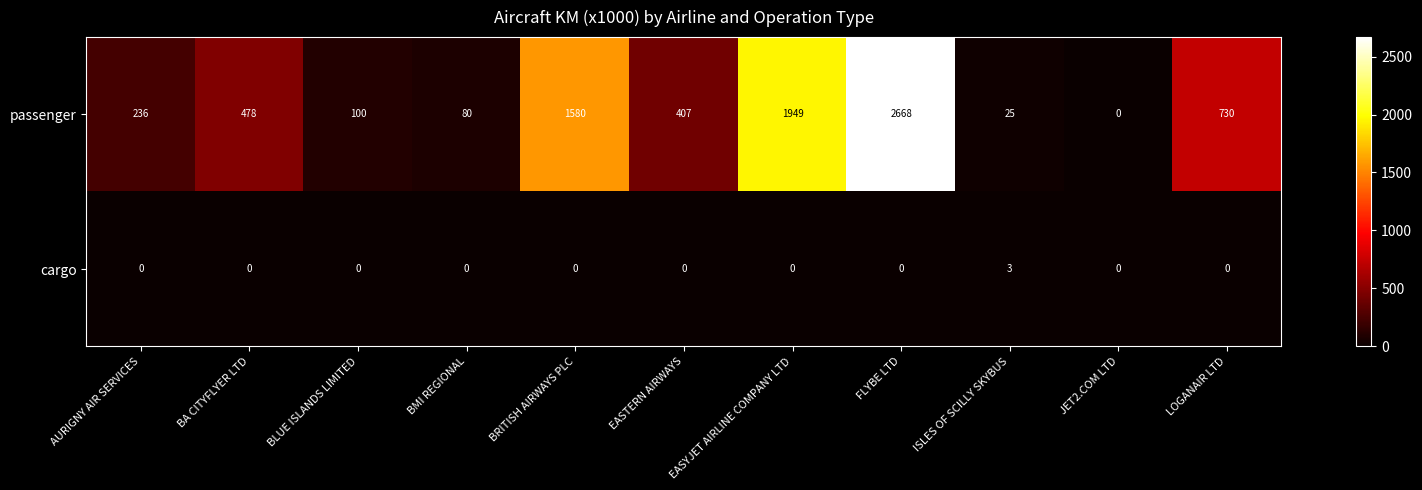

At which label is passenger closest to 1334?

BRITISH AIRWAYS PLC